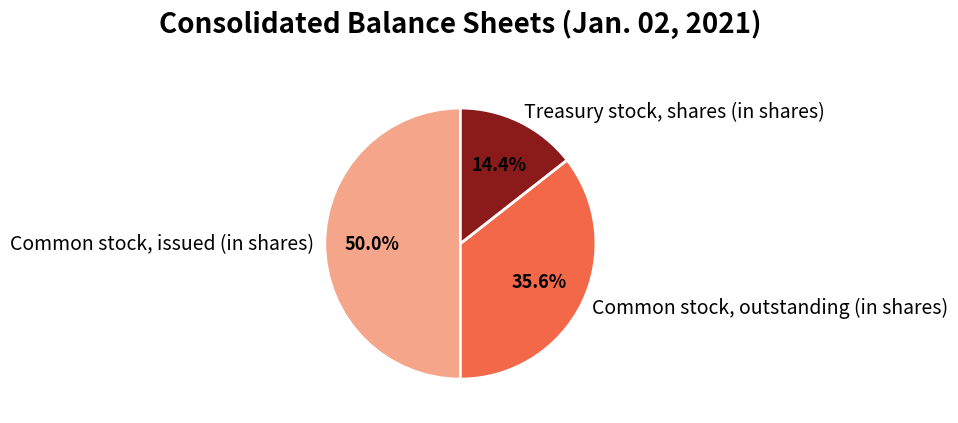

Which slice is the smallest?

Treasury stock, shares (in shares)